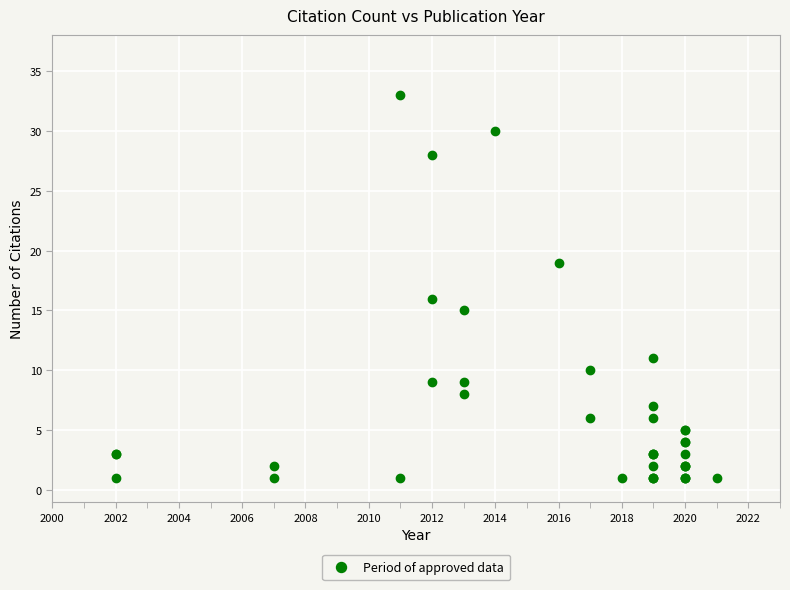

What Y value in the scatter plot is closest to 17?

16